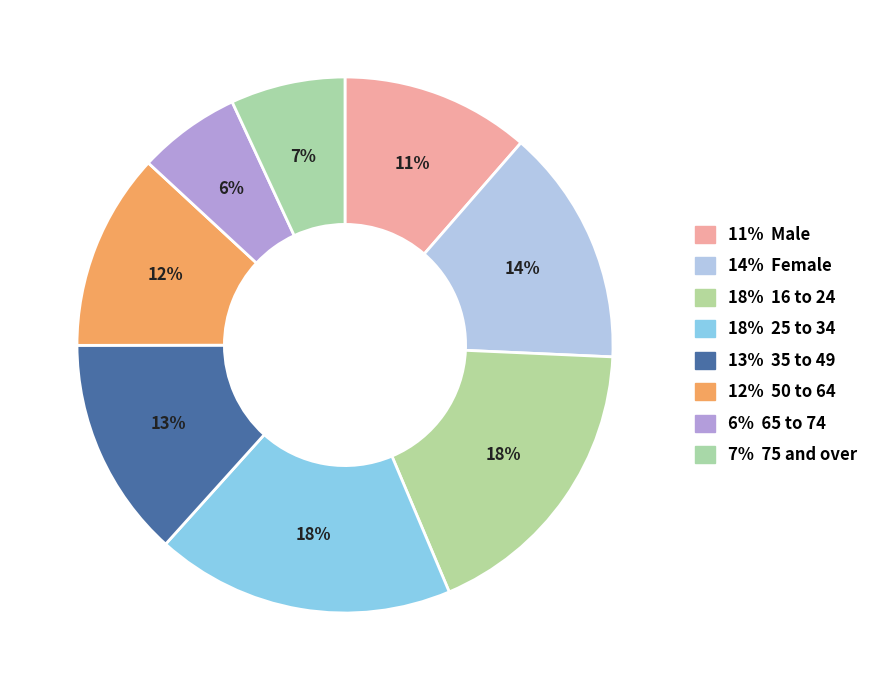

How many slices are in this pie chart?

8